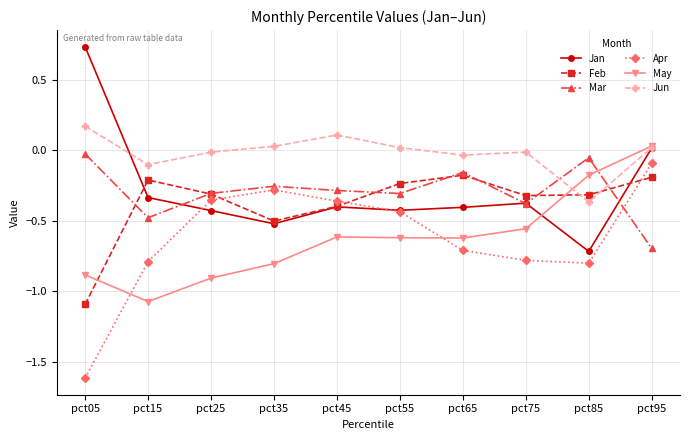

Which series ends up on top after the final intersection of Apr and May?

May